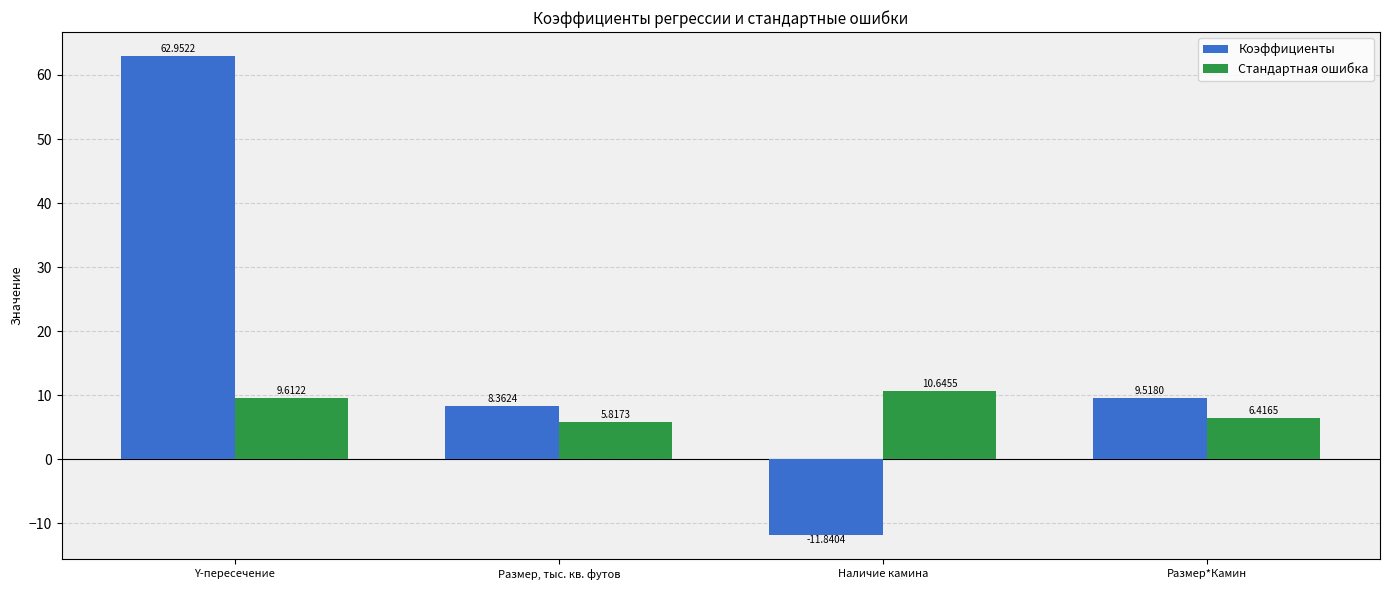

What is the label of the 3rd bar from the left?

Наличие камина